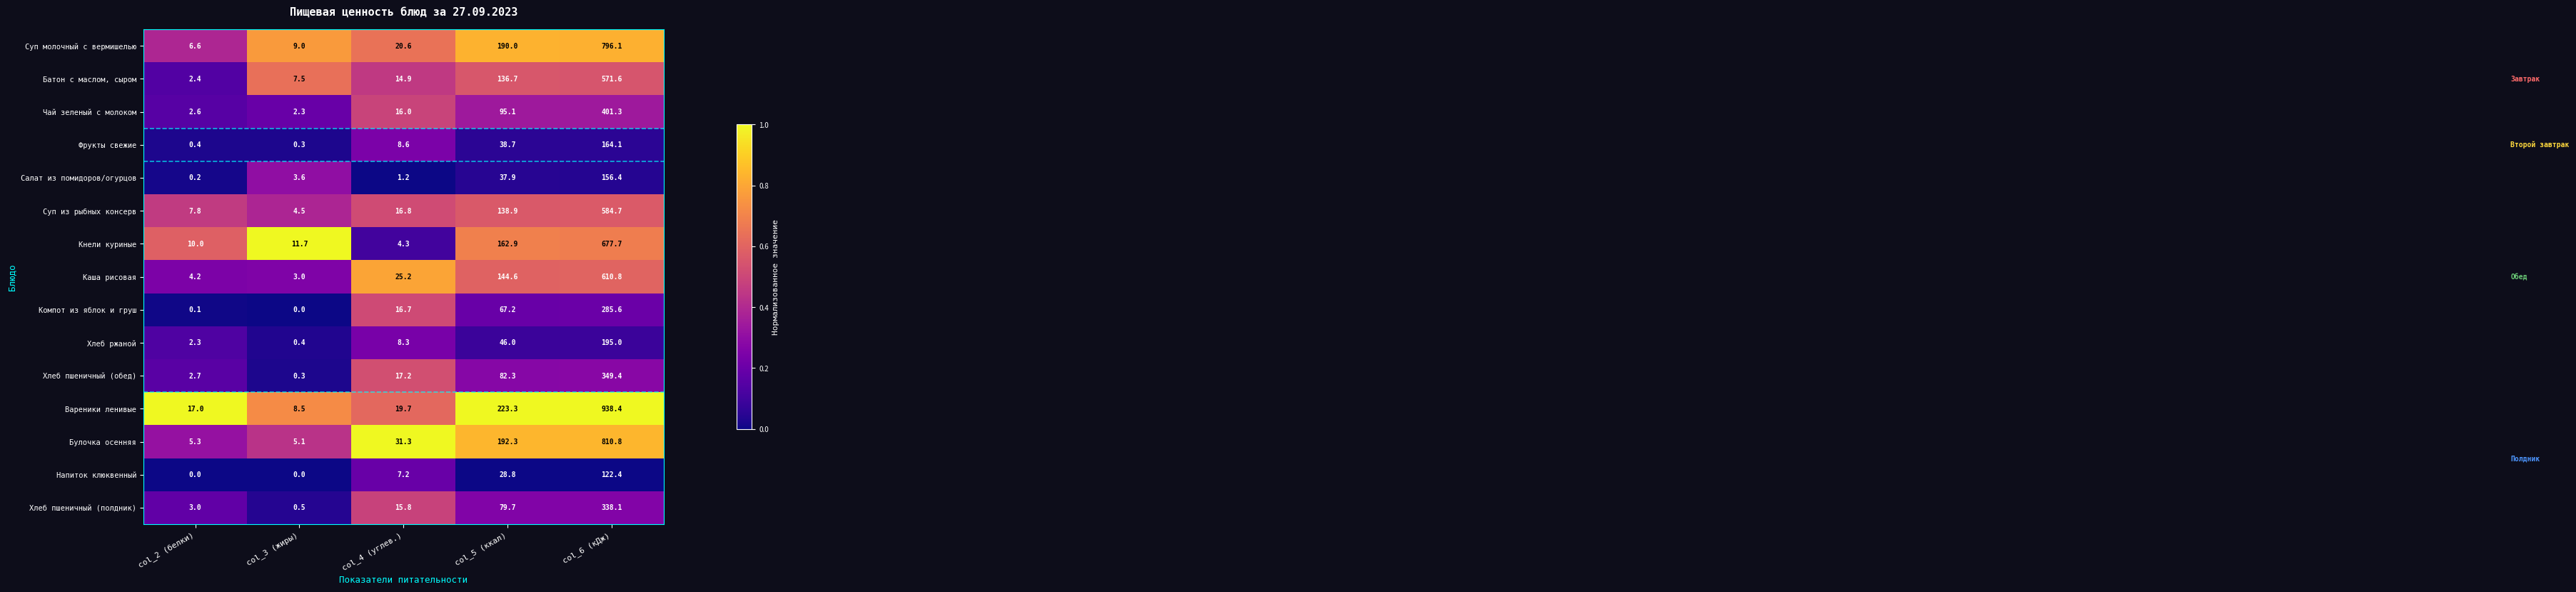

Which label corresponds to the largest value in the chart?

col_6 (кДж)